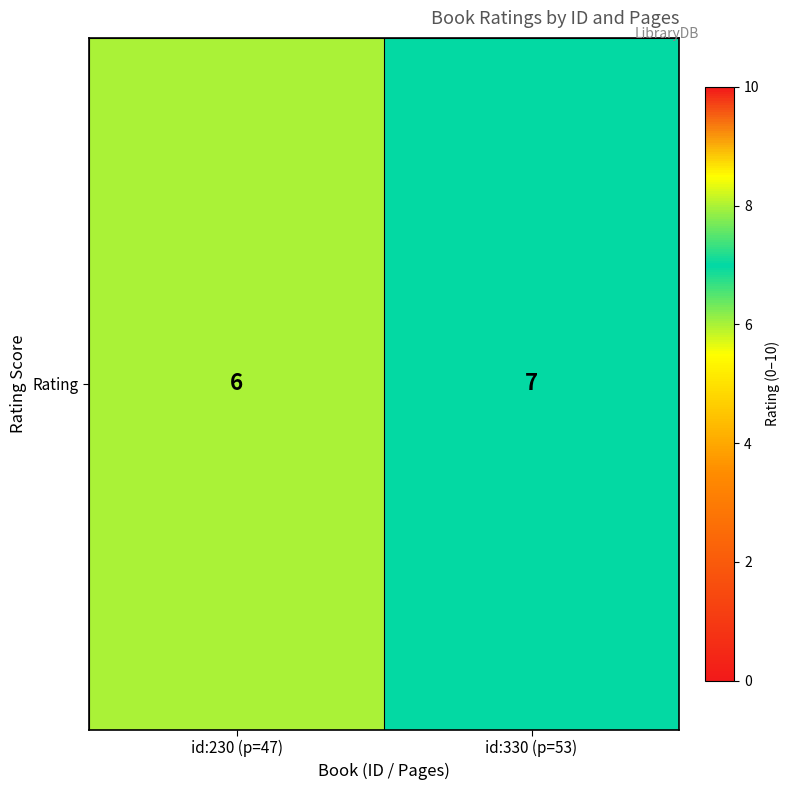

List the labels in order of value, smallest first.

id:230 (p=47), id:330 (p=53)